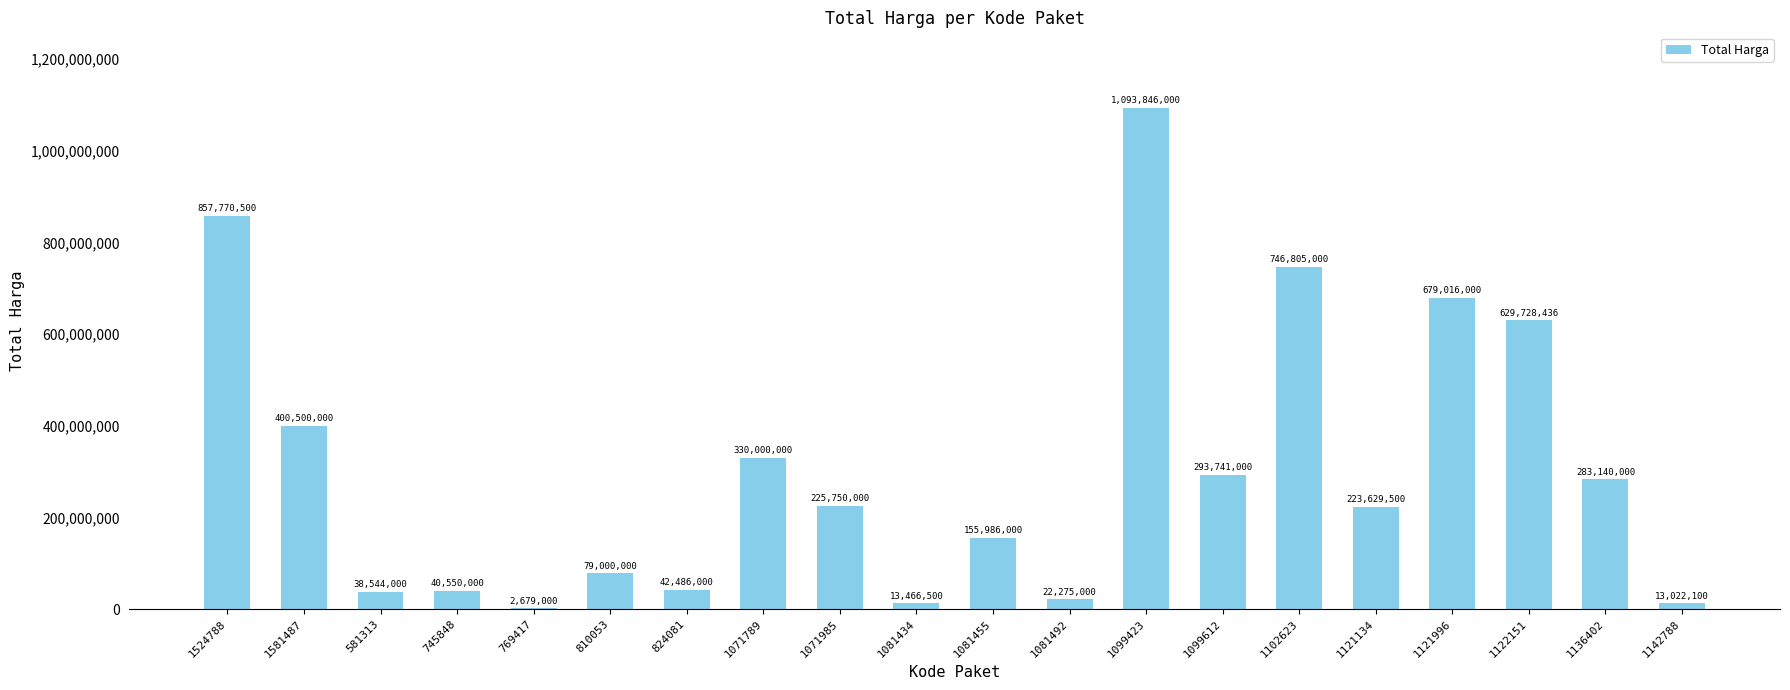

Count the number of data series in this chart.

1